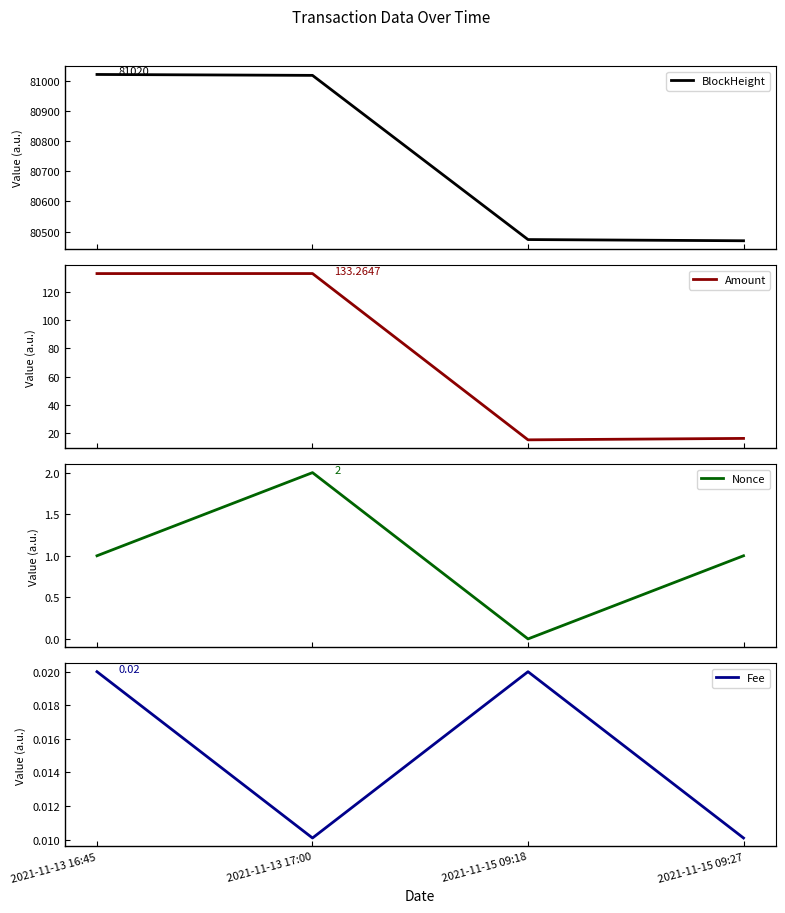

Where does the Amount series first go above 133?

2021-11-13 16:45